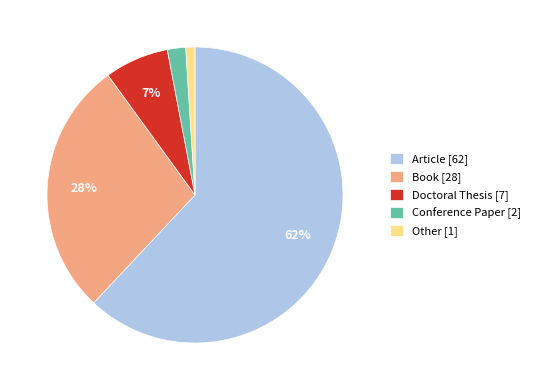

What percentage is the Conference Paper slice, to the nearest percent?

2%